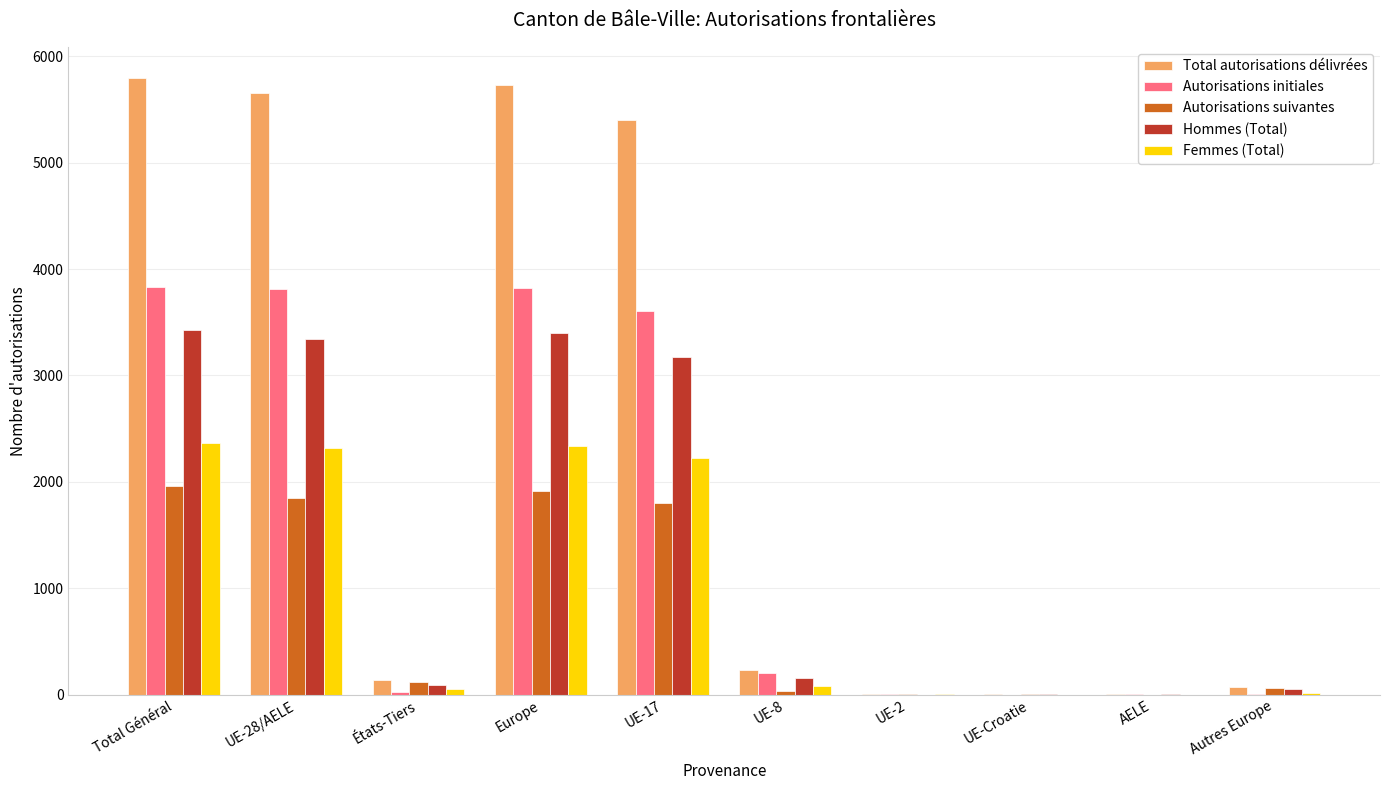

What is the approximate value of Autorisations suivantes at UE-8?

37